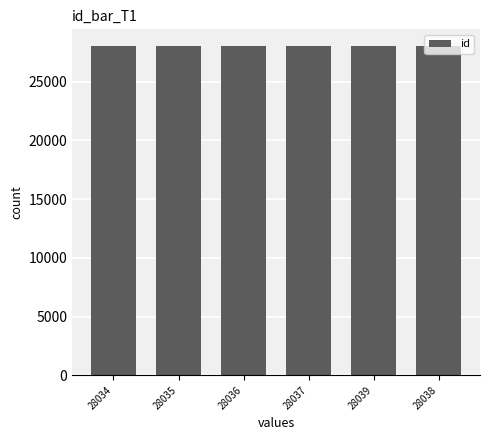

True or false: the data shows 28034 at 28034.

True